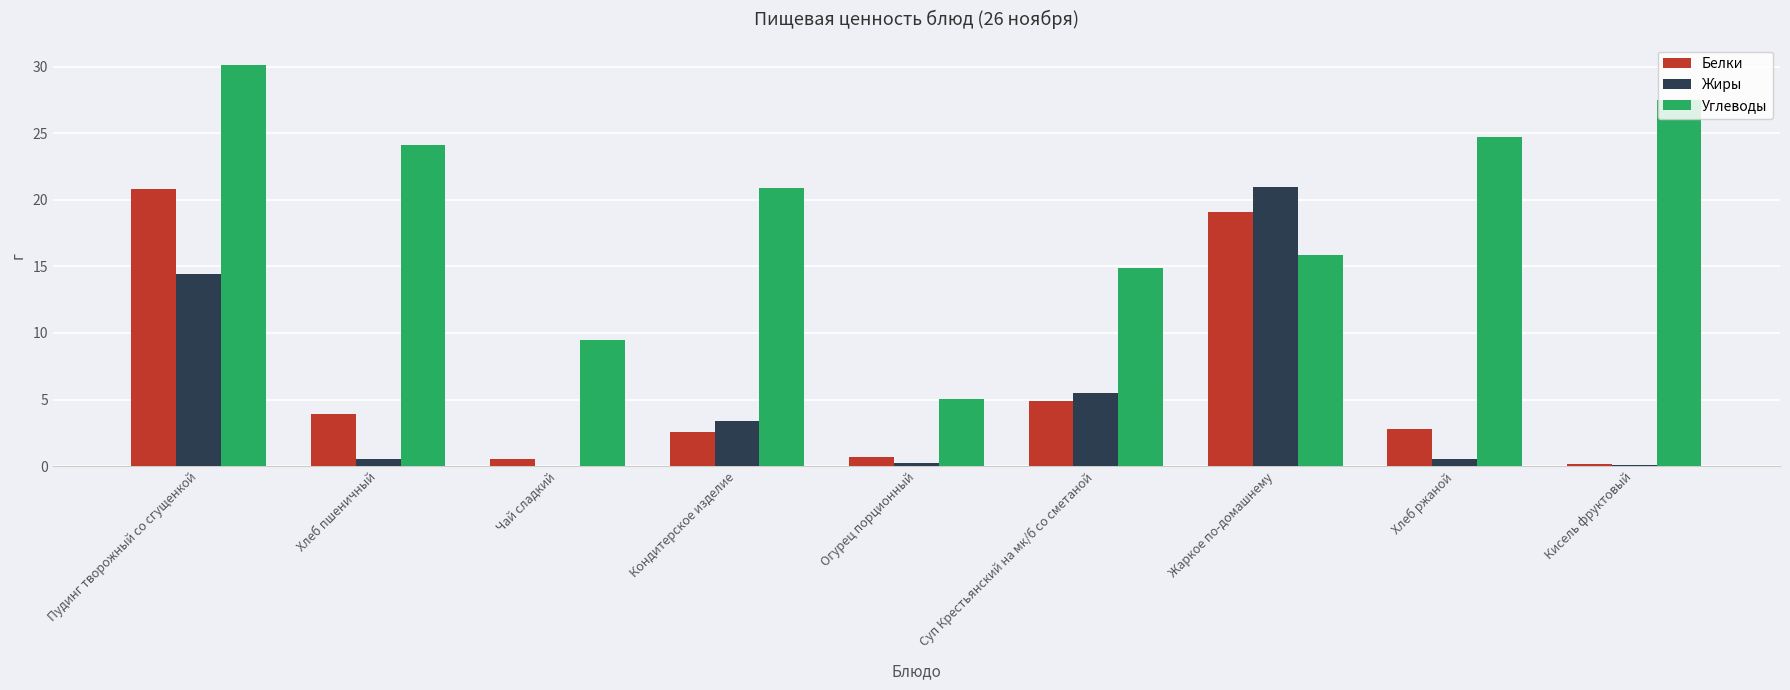

How many groups of bars are there?

9